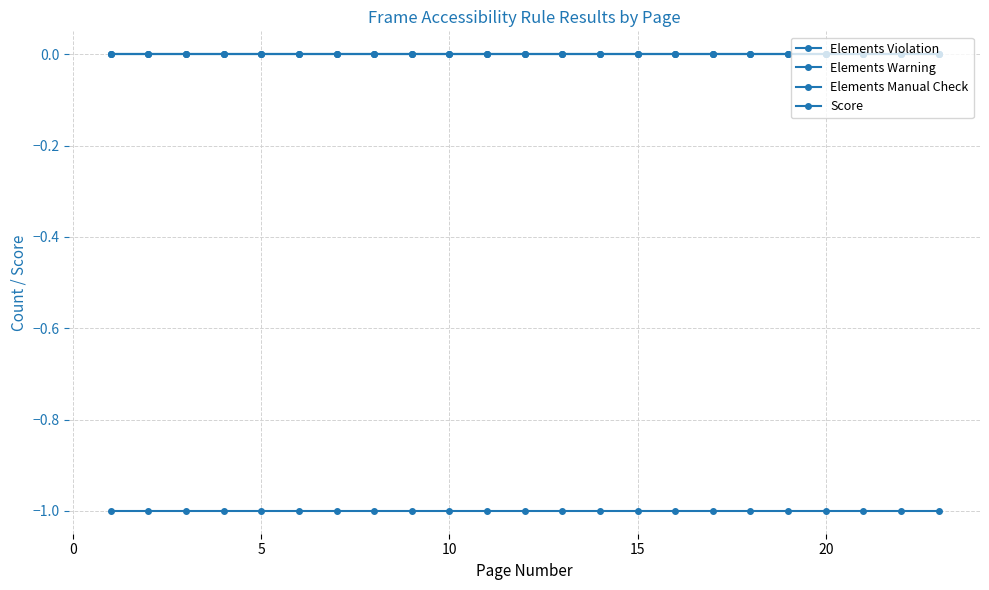

Is this an area chart (filled region under the line)?

No